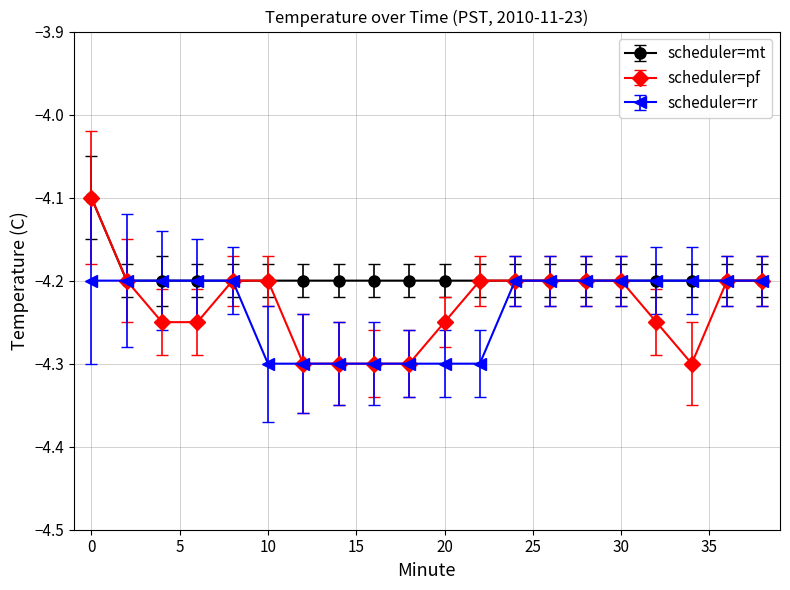

Does the chart have visible grid lines?

Yes